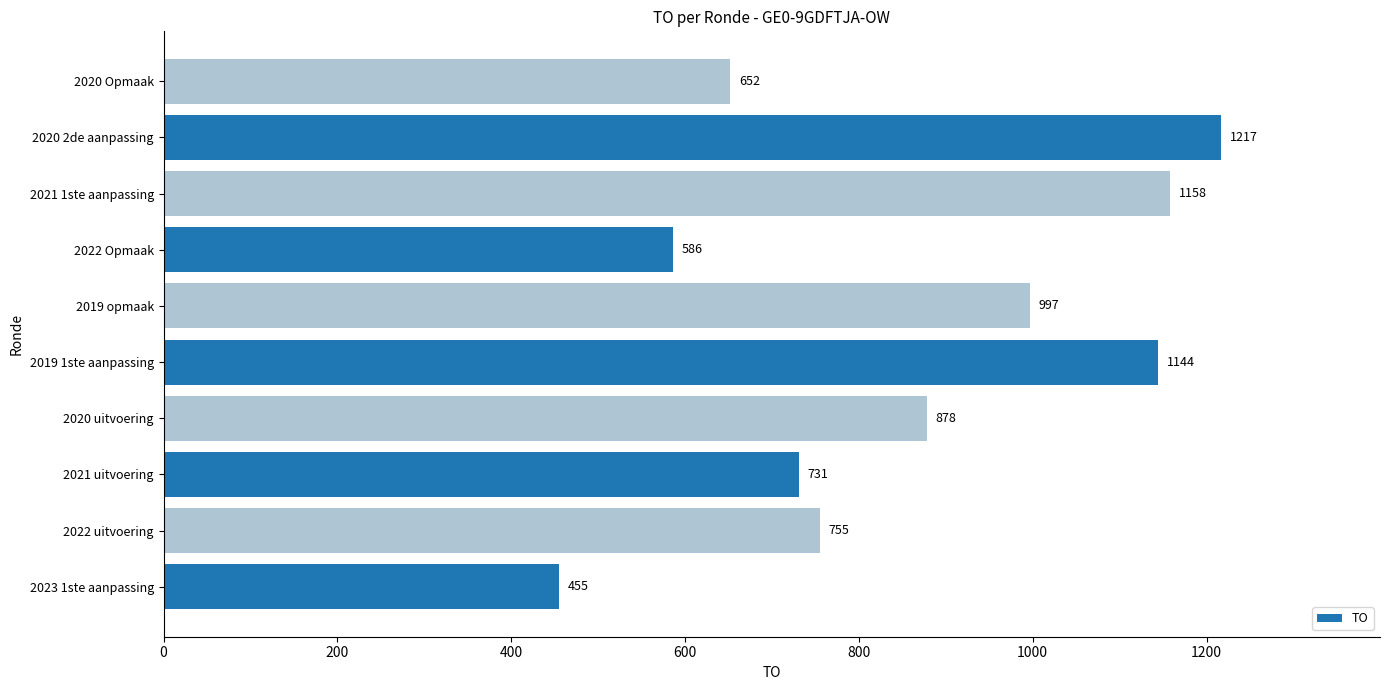

The value at 2023 1ste aanpassing is 455. True or false?

True